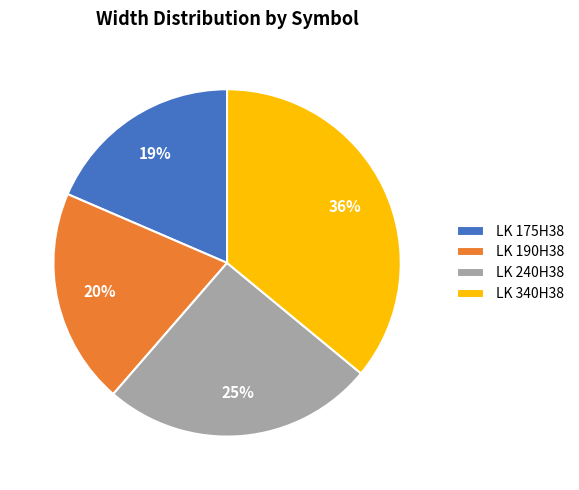

Approximately how many times larger is the value at LK 175H38 compared to LK 340H38?

0.5